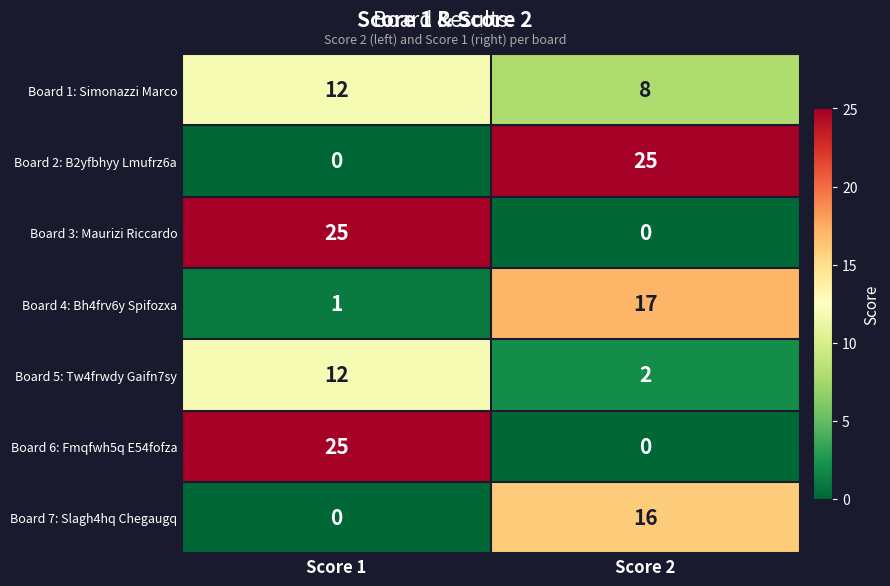

What is the maximum value shown in the chart?

25